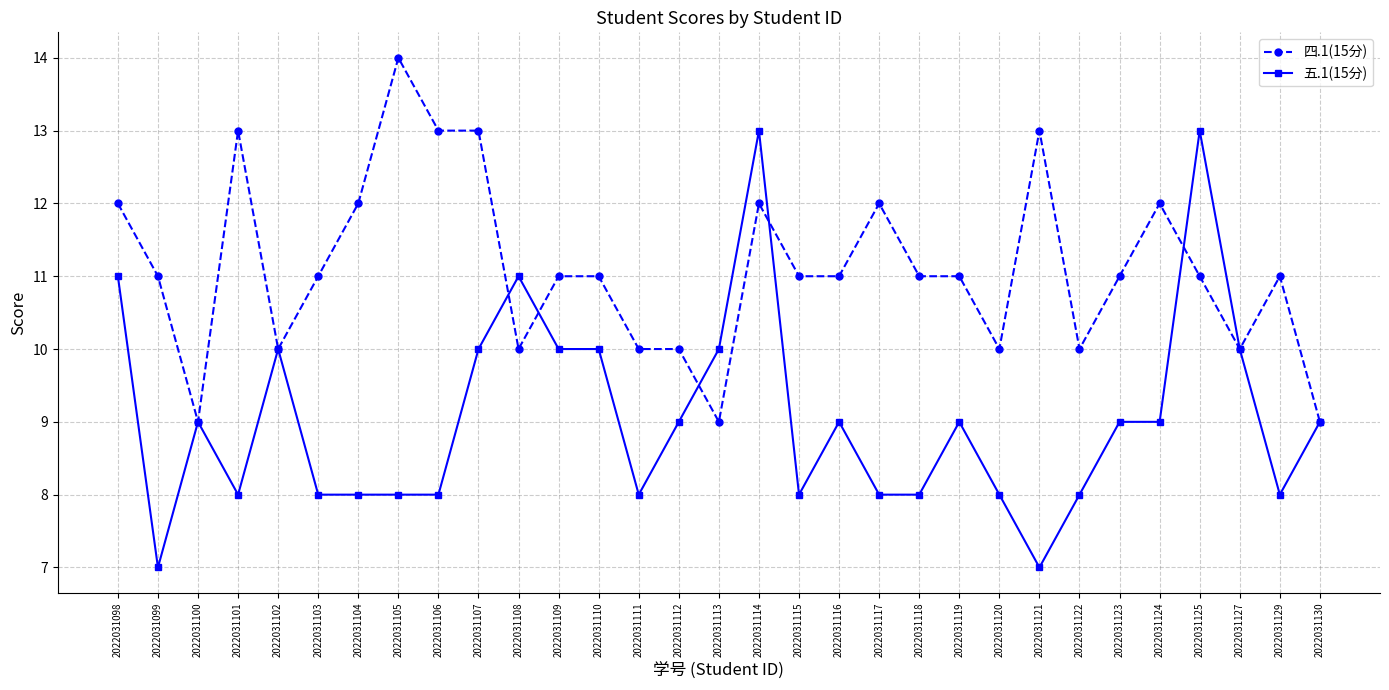

How many lines are shown in the chart?

2